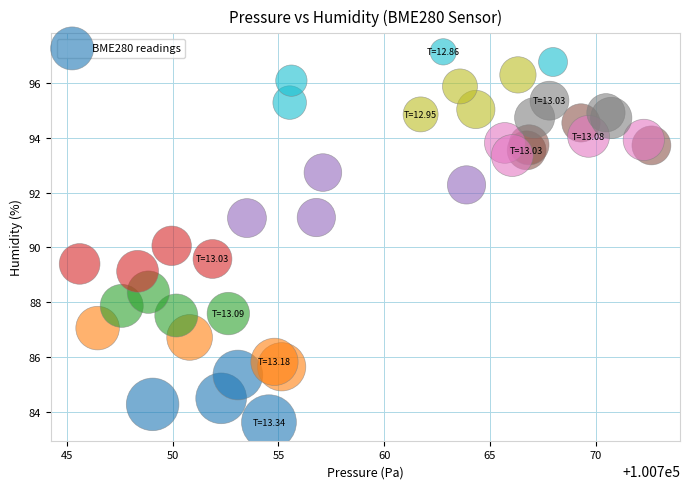

What is the range of X values (max minus min)?

27.0